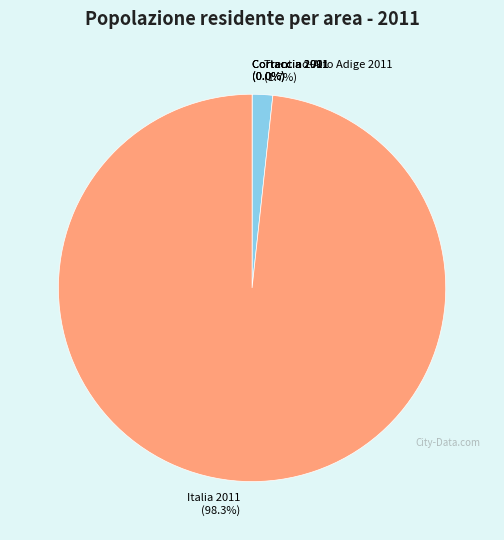

What is the largest slice in the pie chart?

Italia 2011